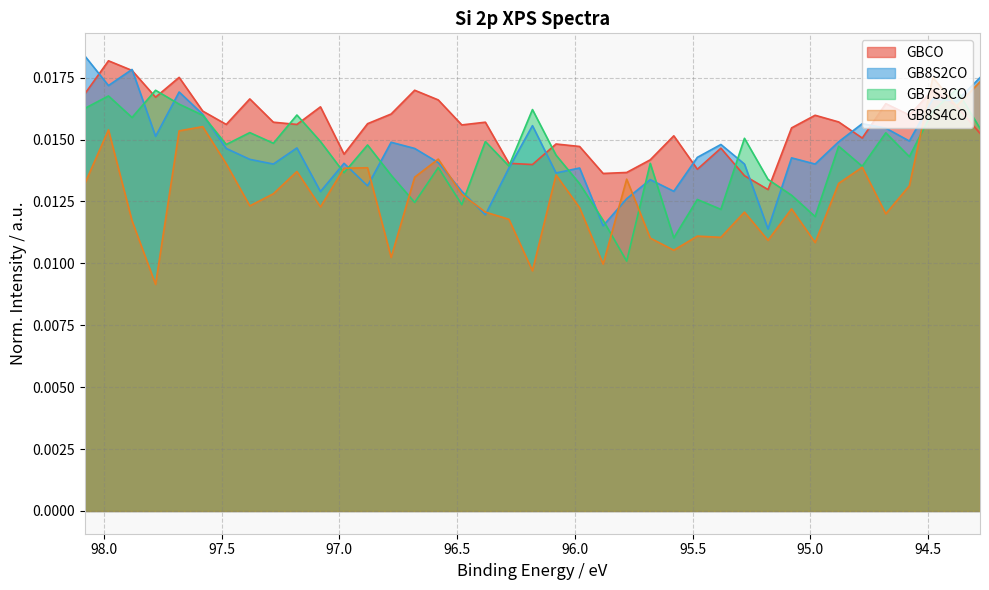

Which category has the highest value in the GBCO series?

97.98